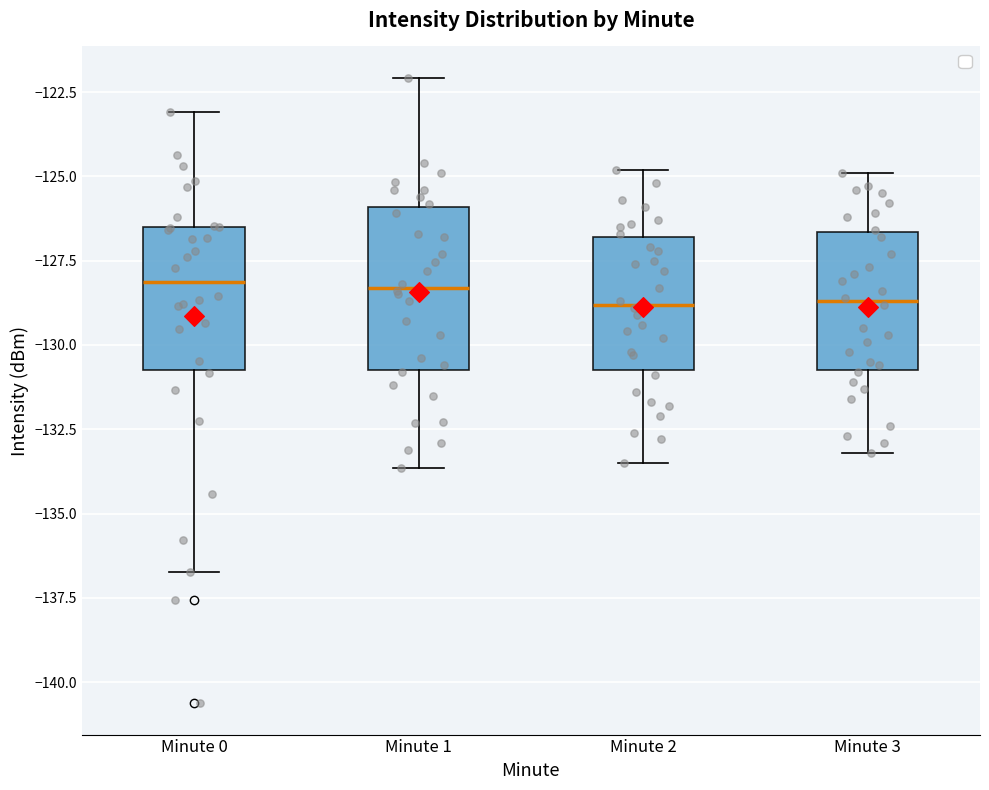

Where does the lower whisker of the box for Minute 1 end on the y-axis? The values are not printed on the chart, so give them approximately, as read against the axis.

-133.5